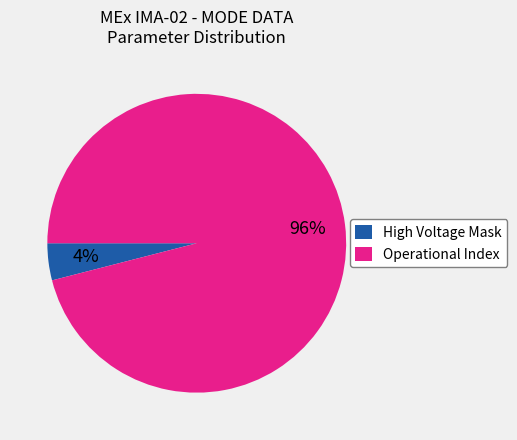

Is it true that High Voltage Mask is 4% of the pie?

True